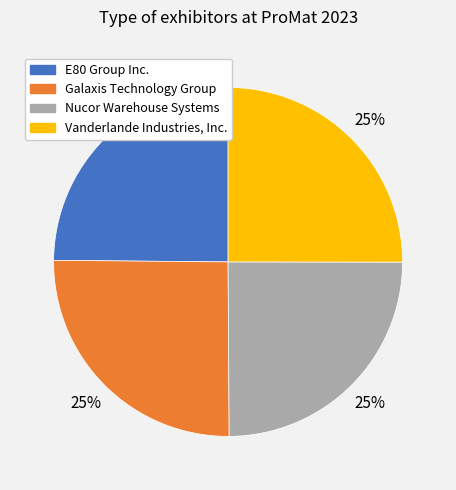

What percentage is the Galaxis Technology Group slice, to the nearest percent?

25%